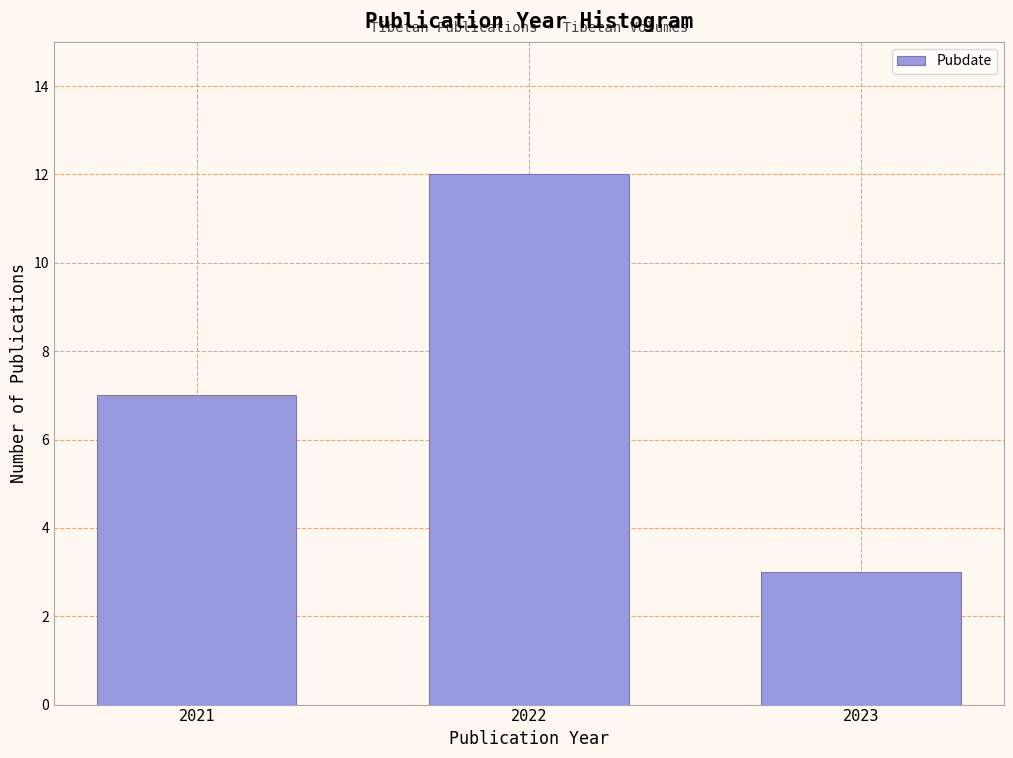

Reading left to right, list all the values displayed in this chart.

2021=7	2022=12	2023=3